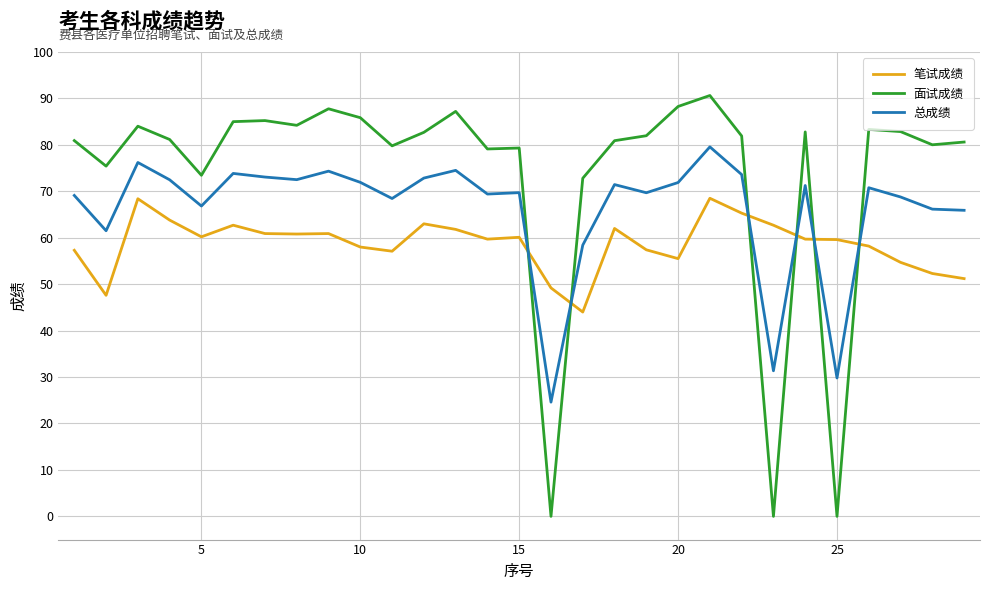

What is the minimum value for 笔试成绩?

44.0